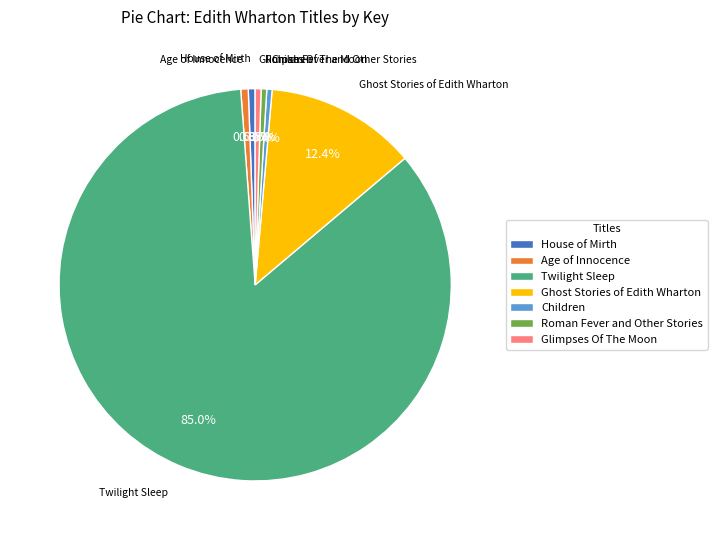

Is it true that Children is 9% of the pie?

False